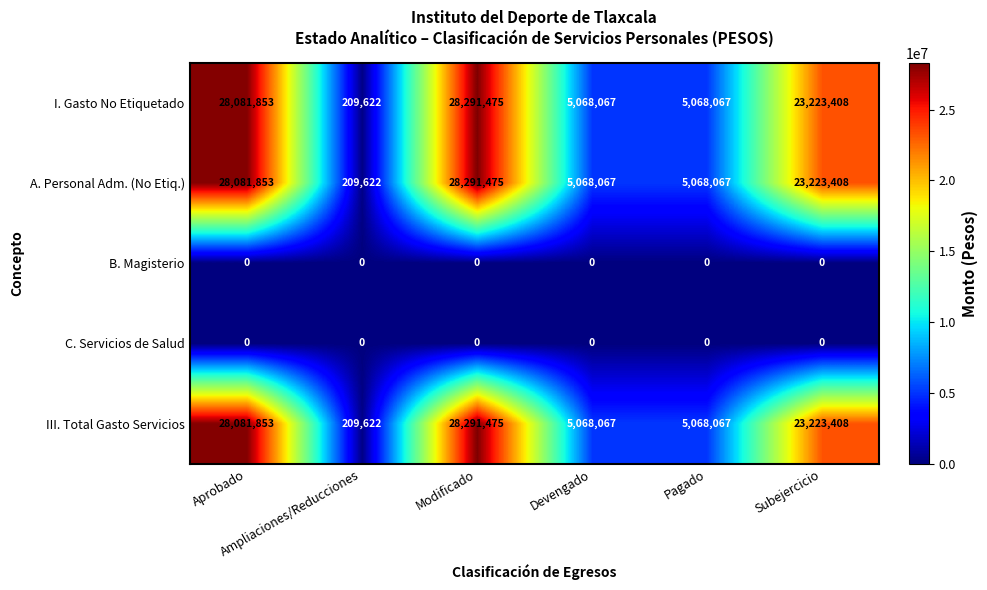

Count the number of categories in the chart.

6